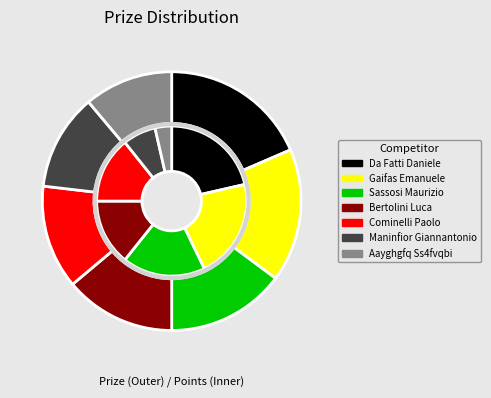

How many segments does this pie chart have?

7